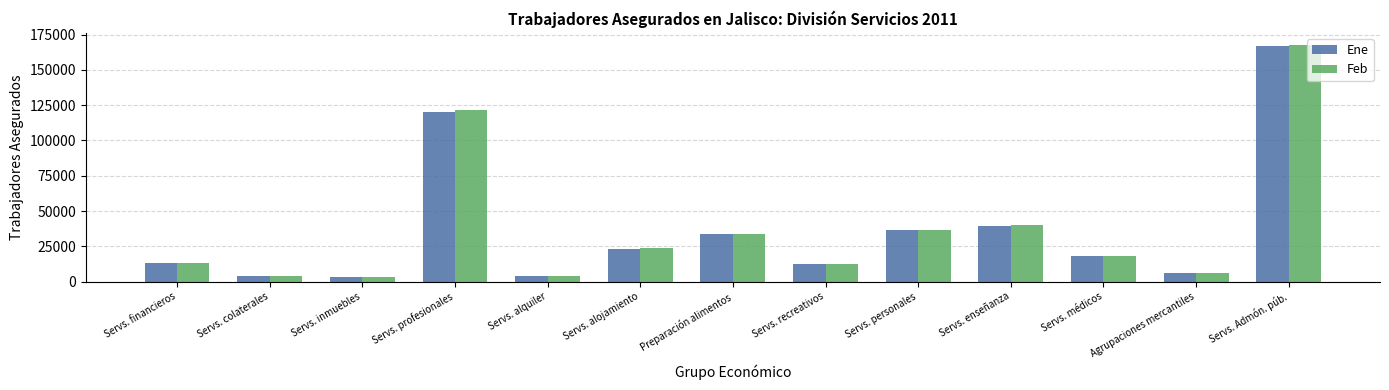

What are all the series names shown in the legend?

Ene, Feb